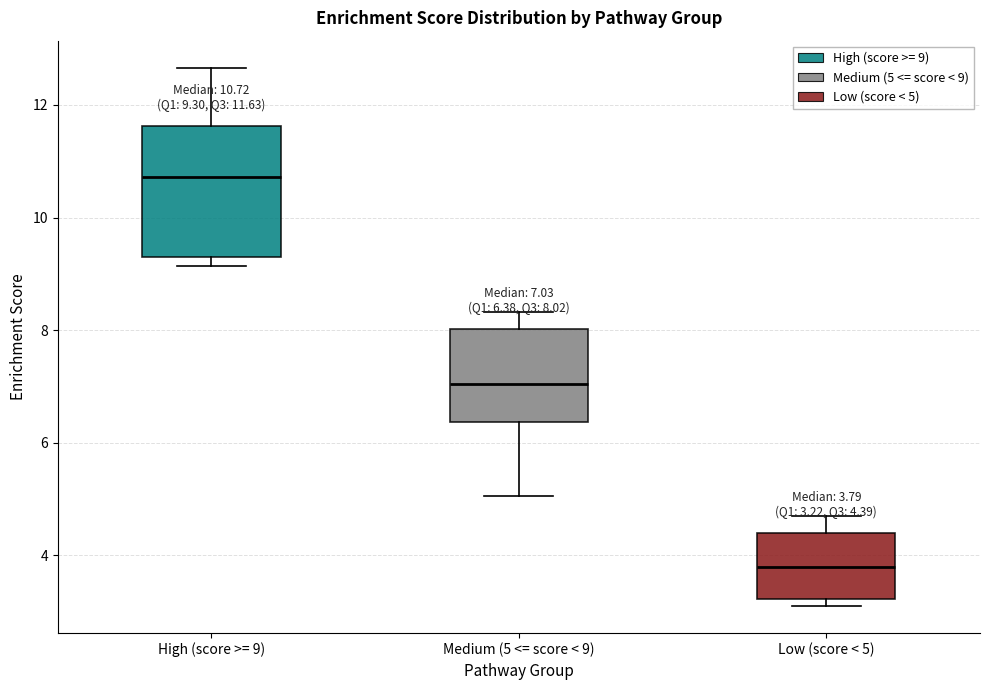

Comparing the boxes themselves (not the whiskers), which one is the tallest?

High (score >= 9)